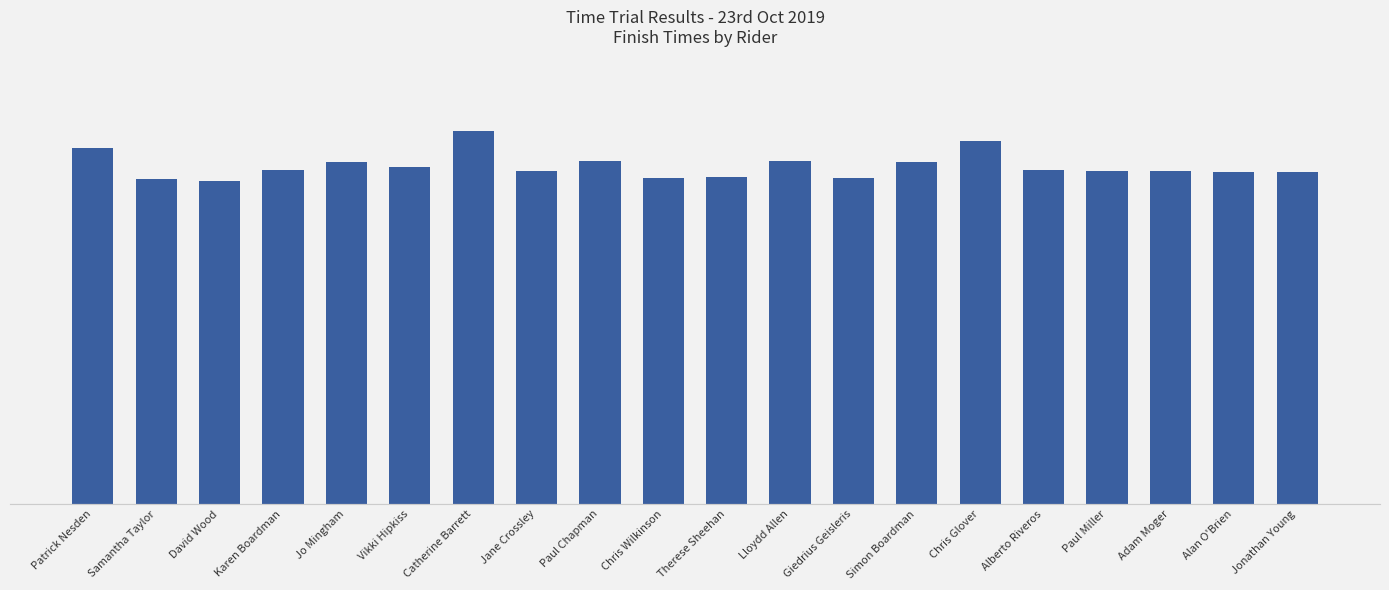

What is the label of the 11th bar from the right?

Chris Wilkinson